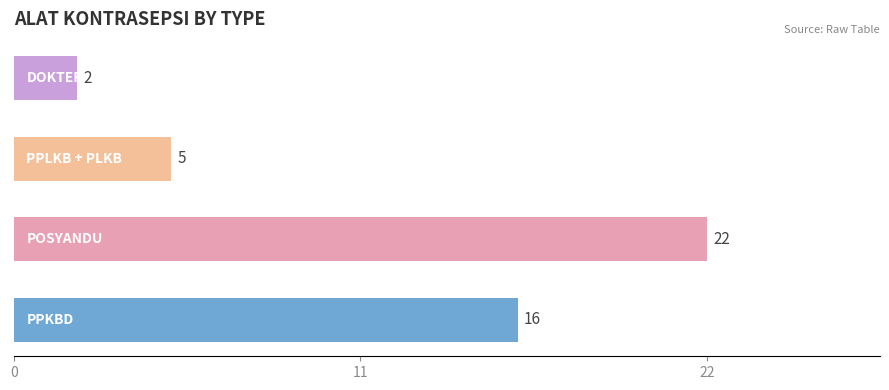

How many values are below 16?

2